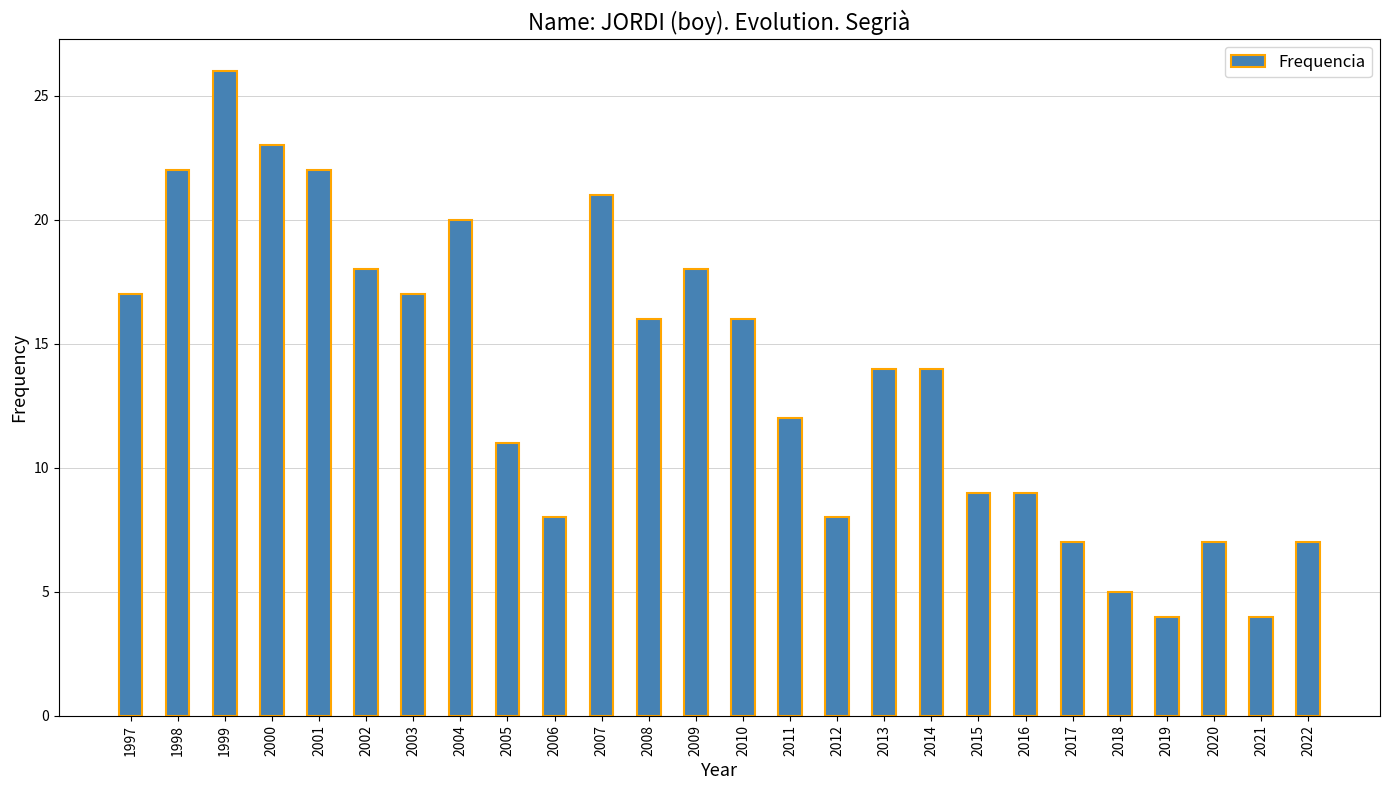

What is the value of the 14th bar from the left?

16